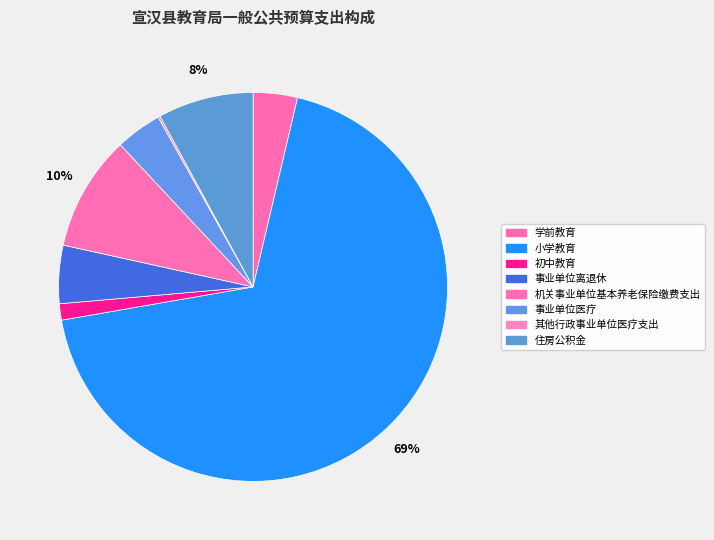

Does any single category account for the majority?

Yes